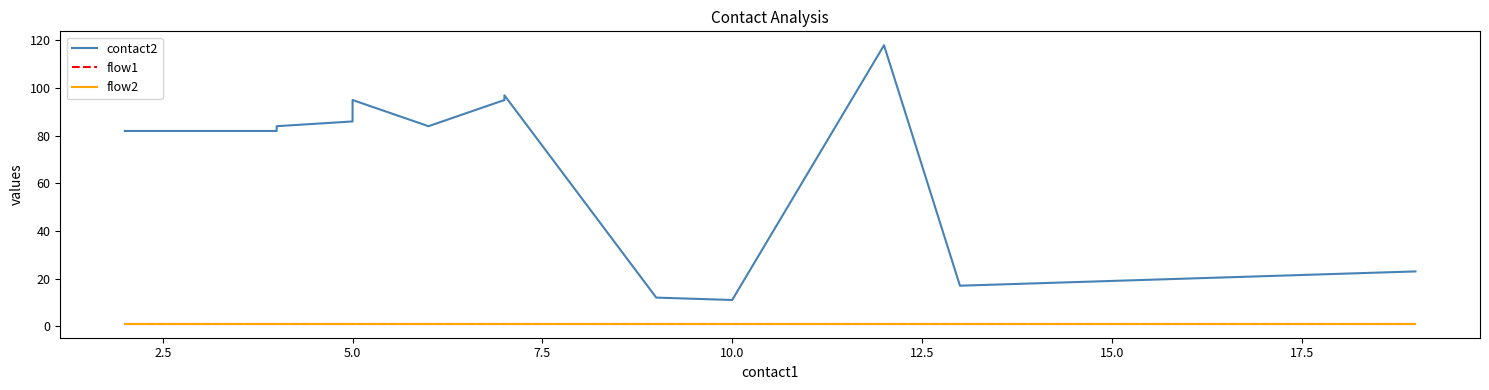

True or false: flow2 has more than 0 interior local peaks.

False